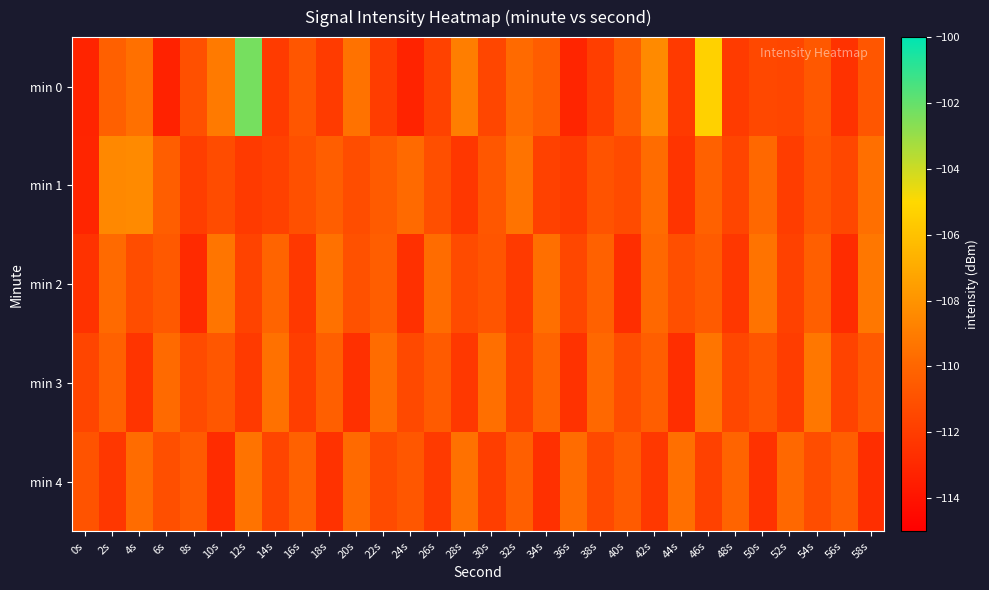

Between 14s and 56s, which series saw the biggest shift?

min 2